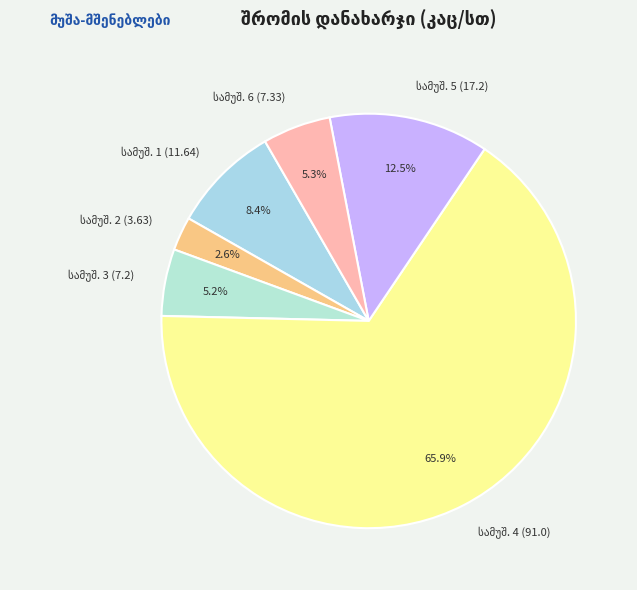

Approximately how many times larger is the value at მუშა-მშენებლების შრომის დანახარჯი (3) compared to მუშა-მშენებლების შრომის დანახარჯი (4)?

0.1